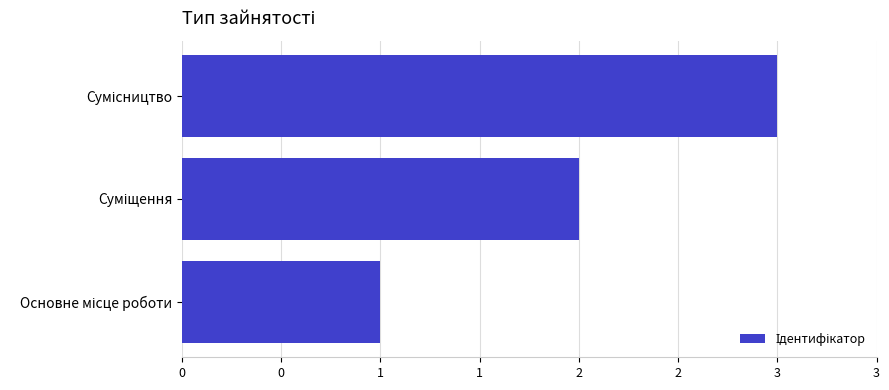

Are the bars horizontal?

Yes